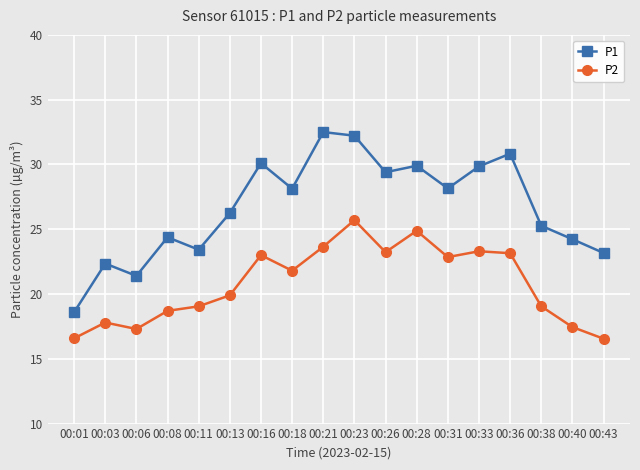

List the series in order of their overall mean, lowest first.

P2, P1